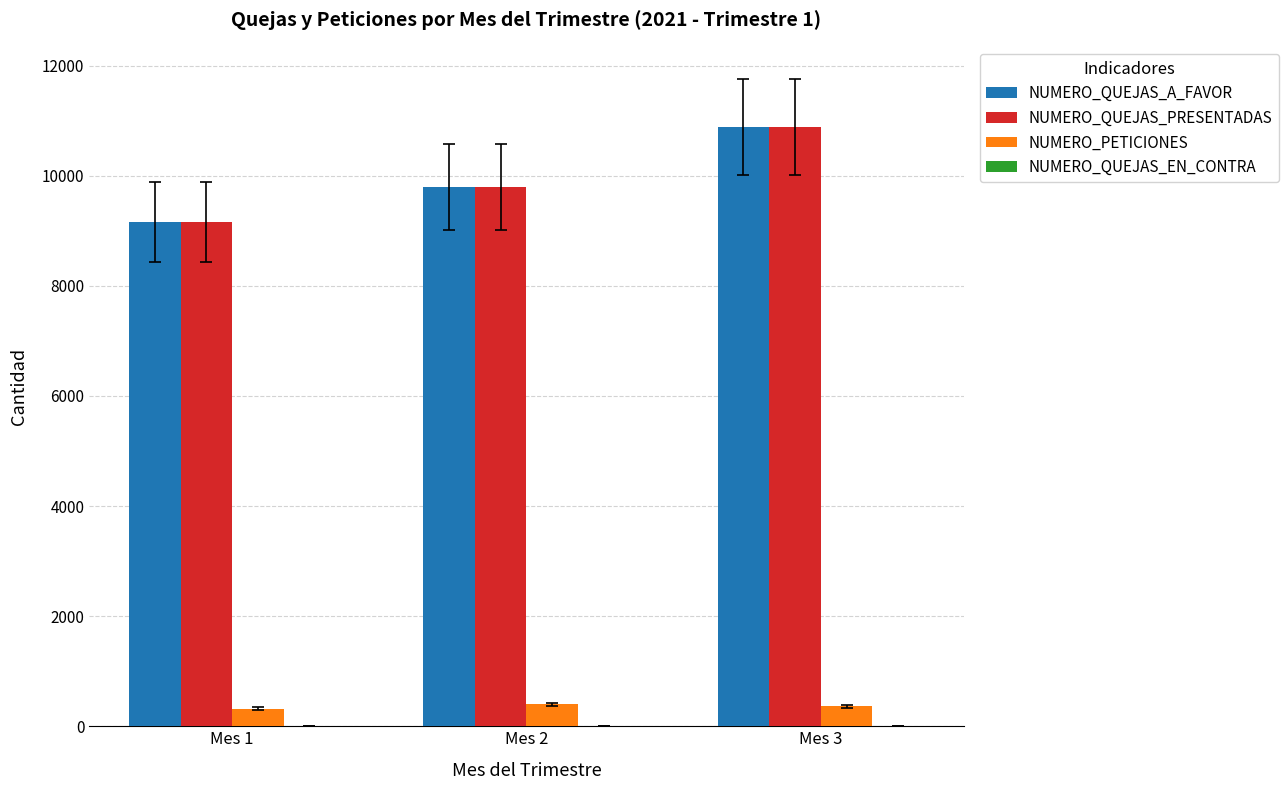

At which label is NUMERO_QUEJAS_A_FAVOR closest to 10024?

Mes 2